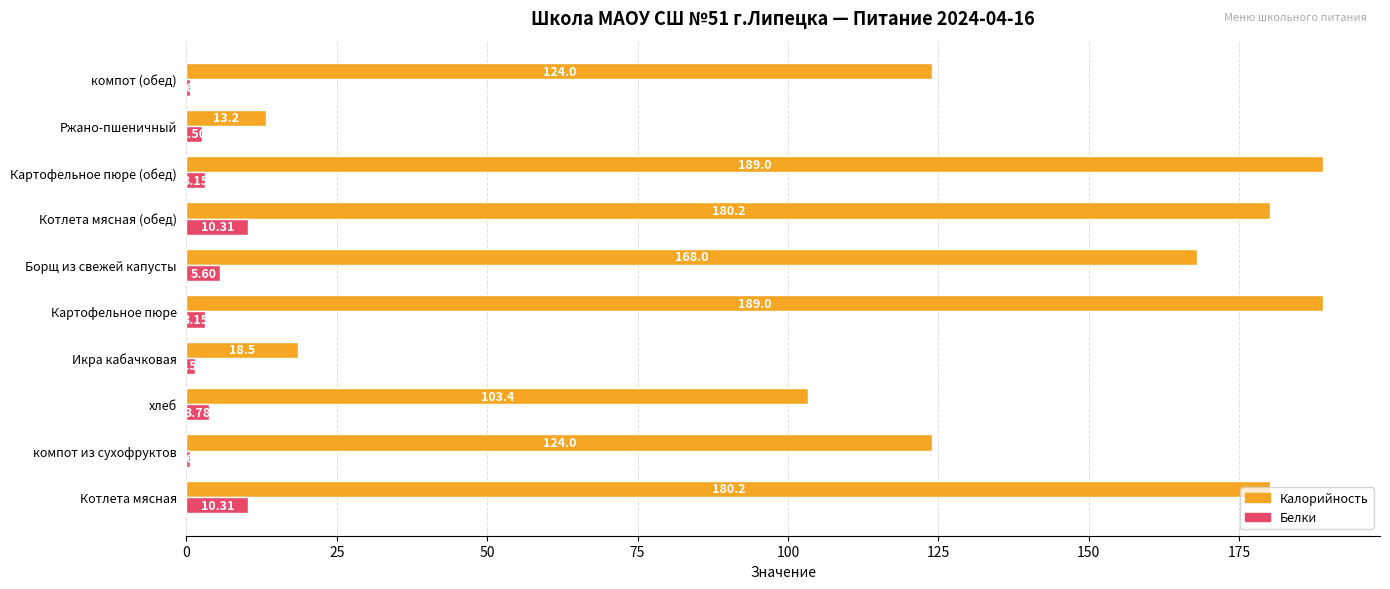

What is the minimum value for Калорийность?

13.2